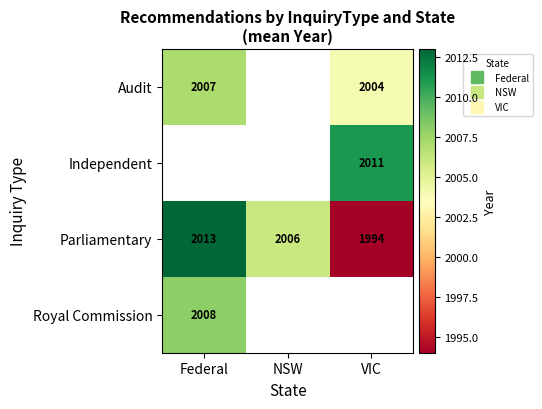

Which series has the largest total across all categories?

Parliamentary